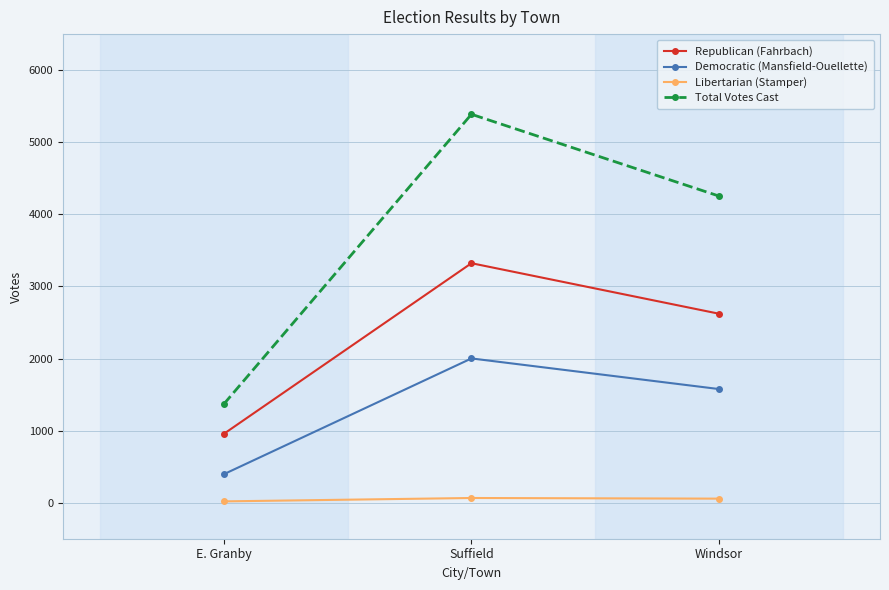

Count the Libertarian (Stamper) values in the range 18 to 65.

3